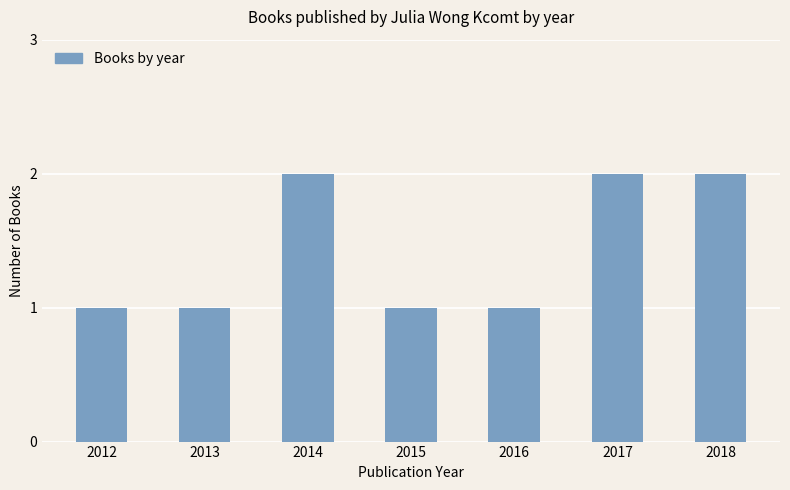

The value at 2016 is 1. True or false?

True